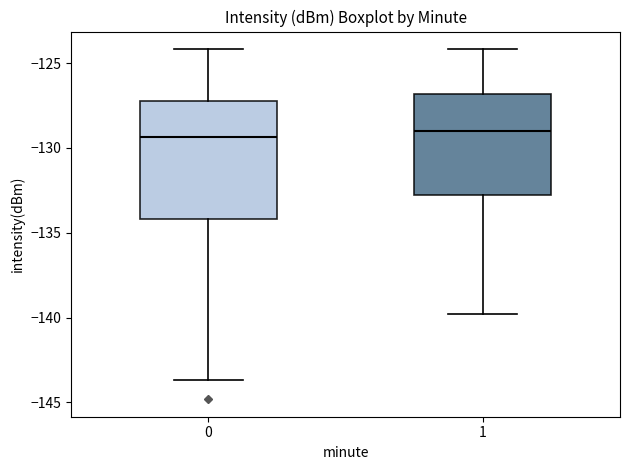

Reading left to right, transcribe this box plot: for each box, give where its median line is, the range the box spans, and where its two whiskers end, as read against the y-axis. The values are not printed on the chart, so give them approximately, as read against the axis.

0: median -129.5, box -134.0 to -127.5, whiskers -143.5 to -124.0
1: median -129.0, box -133.0 to -127.0, whiskers -140.0 to -124.0